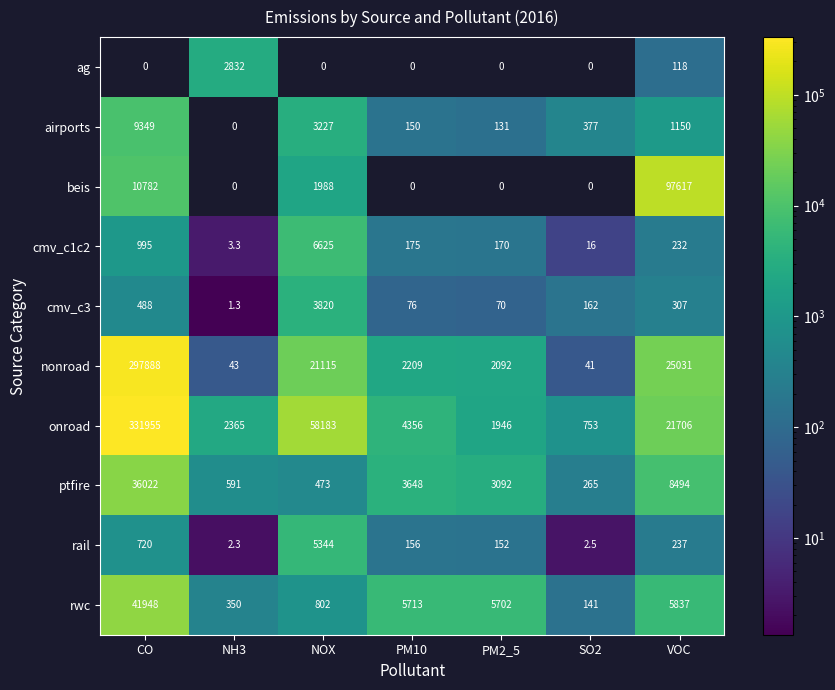

At which category is the sum across all series the highest?

VOC